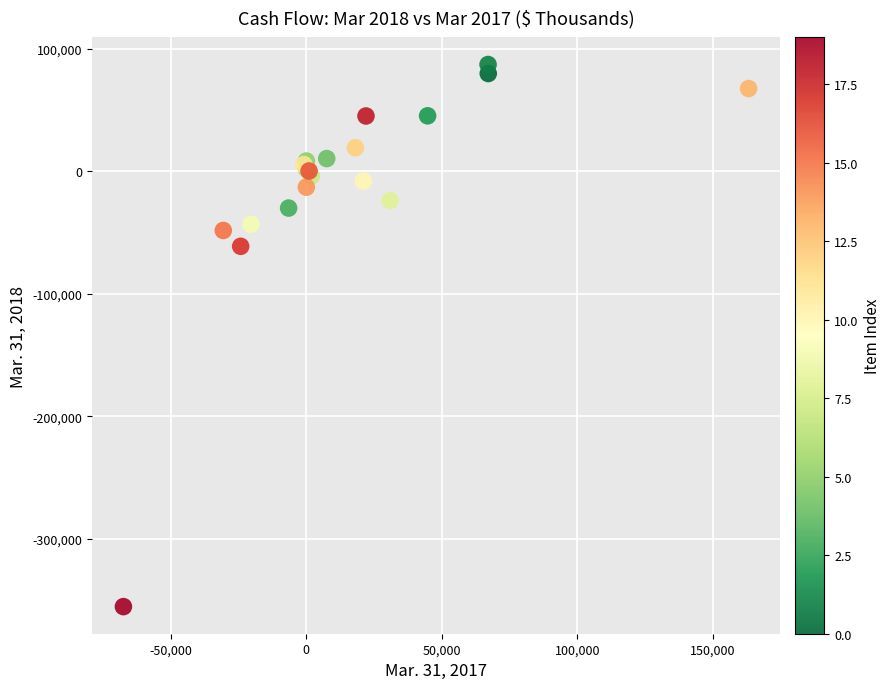

What Y value in the scatter plot is closest to -134100?

-61308